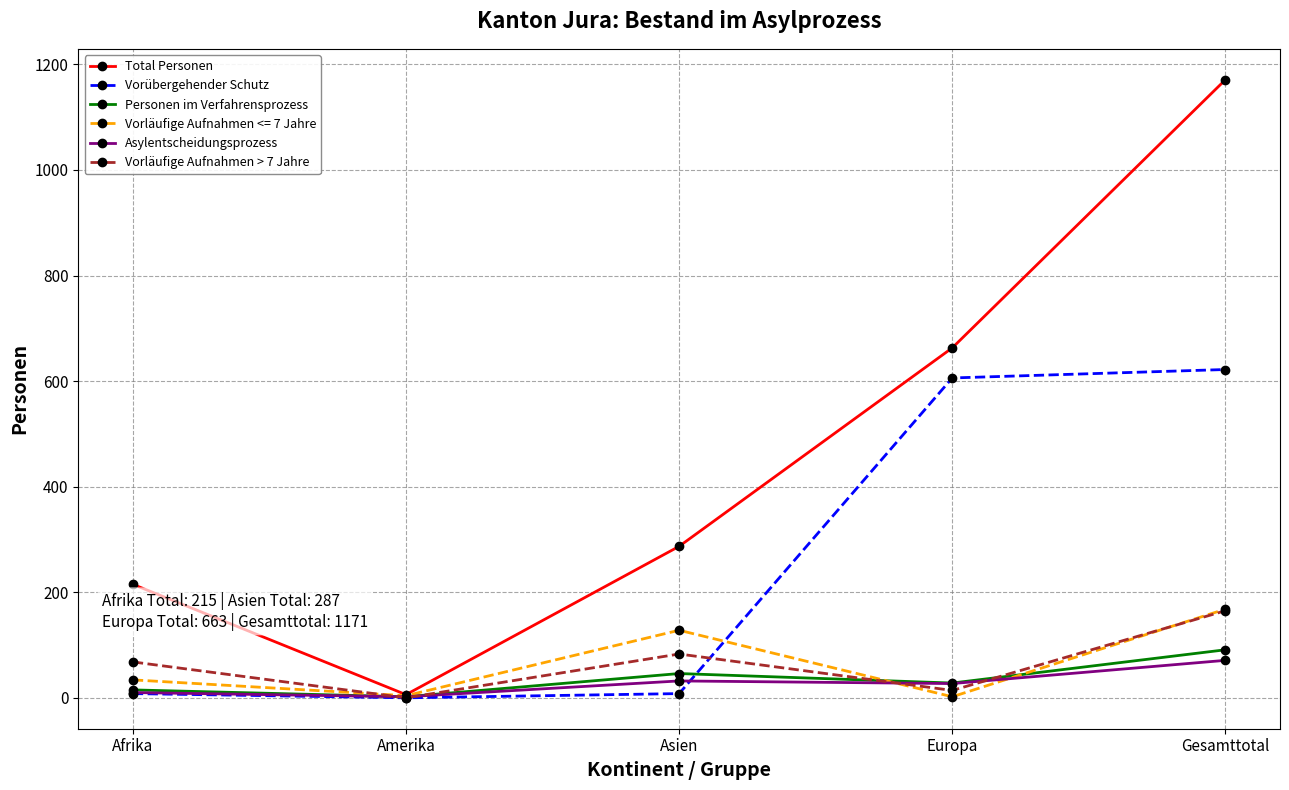

The Vorläufige Aufnahmen > 7 Jahre series shows 110 at Afrika. True or false?

False